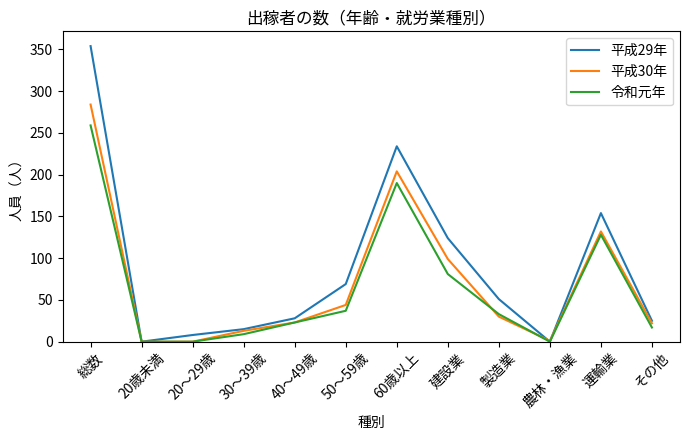

Is the value of 令和元年 at 製造業 greater than the value of 平成30年 at 総数?

No